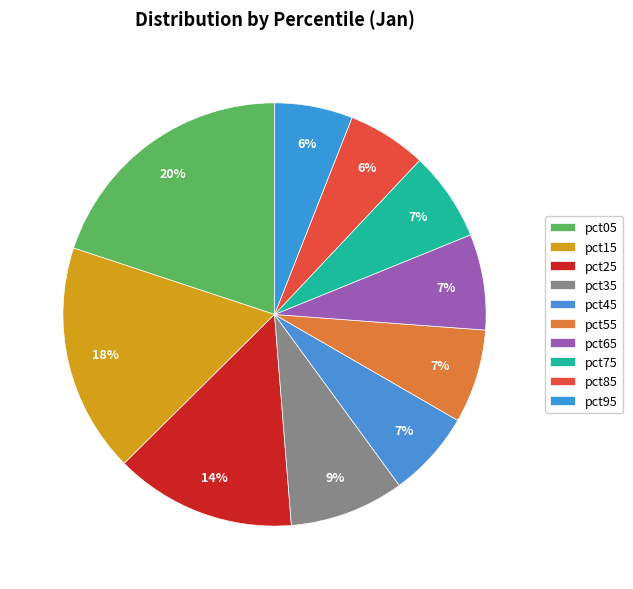

Rank the categories by value from lowest to highest.

pct95, pct85, pct45, pct75, pct55, pct65, pct35, pct25, pct15, pct05